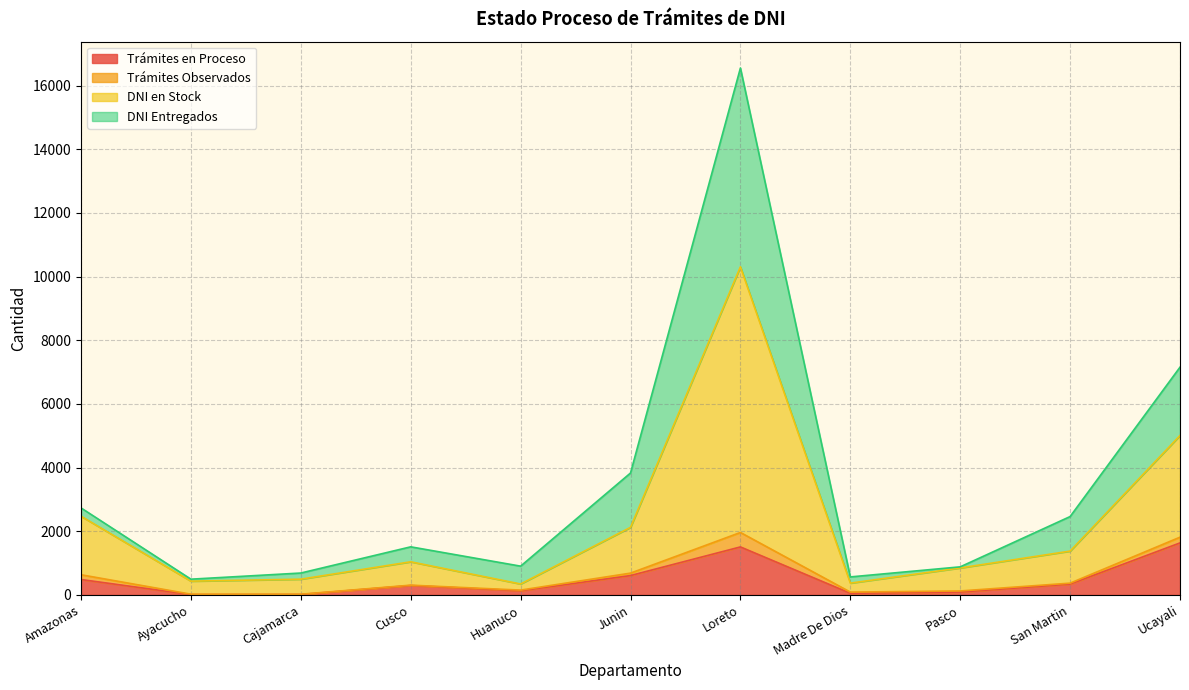

Does the chart display data point markers on the line(s)?

No